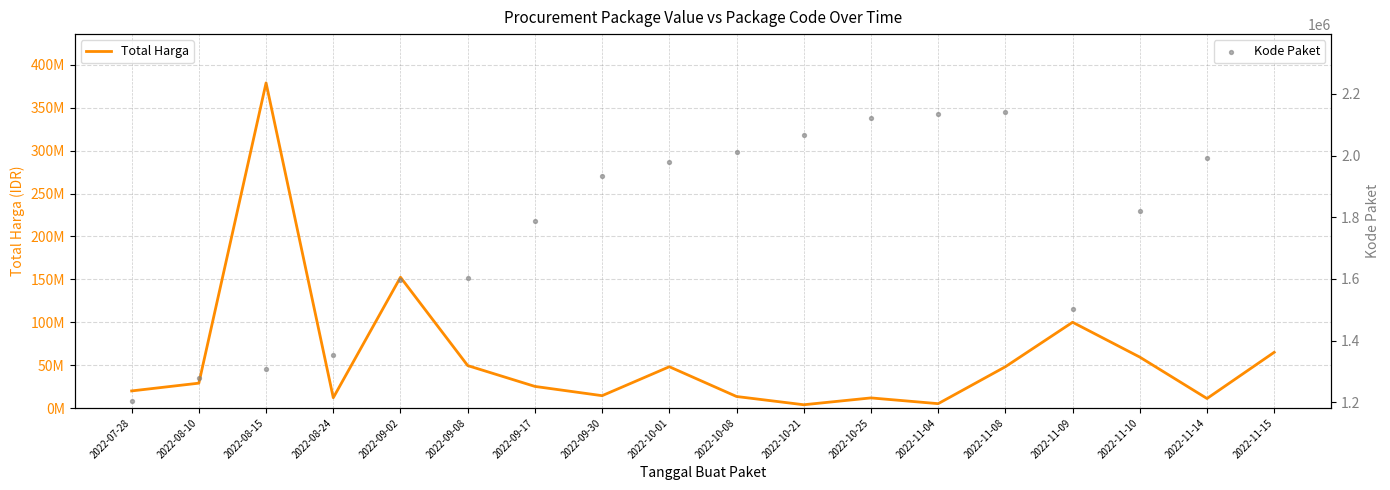

Which series has the largest total across all categories?

Total Harga